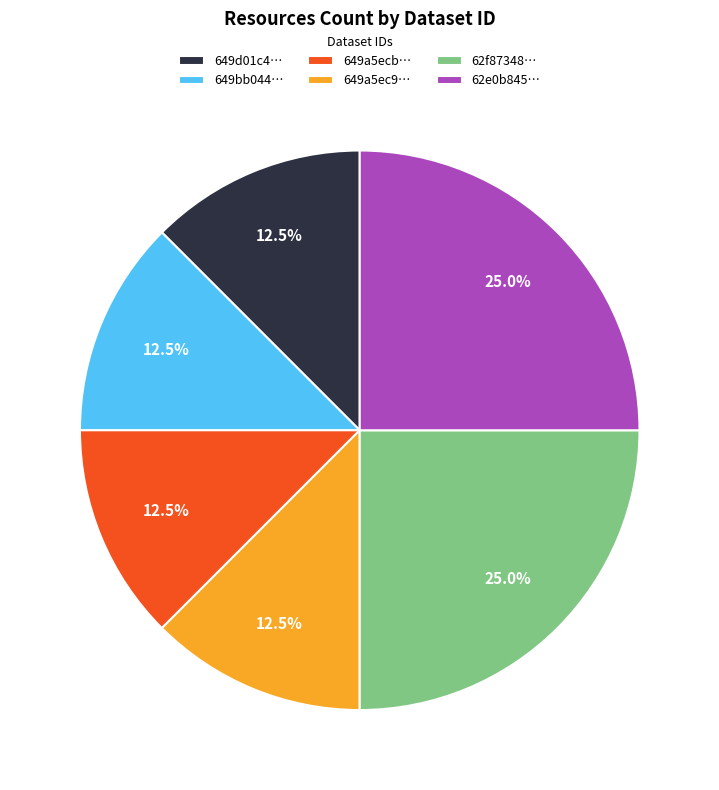

Is there any slice that represents more than half of the pie?

No